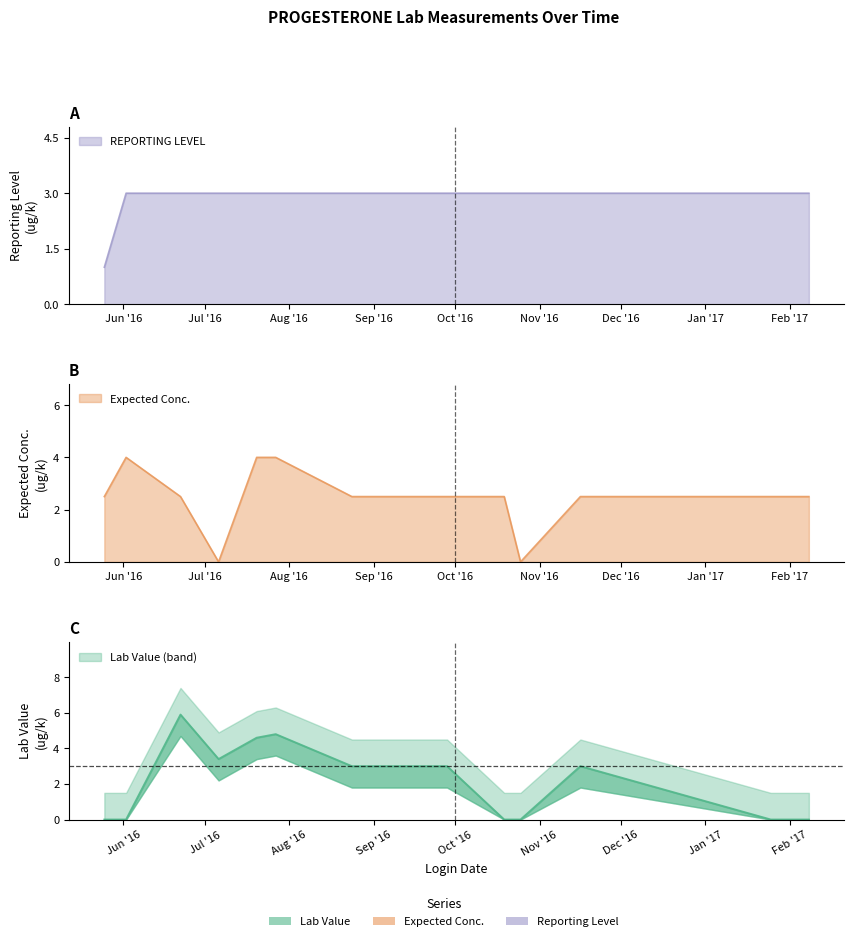

Reading right to left, transcribe all the data shown in this chart.

REPORTING LEVEL: 3.0	3.0	3.0	3.0	3.0	3.0	3.0	3.0	3.0	3.0	3.0	3.0	3.0	1.0
Expected Conc.: 2.5	2.5	2.5	0.0	2.5	2.5	2.5	2.5	4.0	4.0	0.0	2.5	4.0	2.5
Lab Value: 0.0	0.0	3.0	0.0	0.0	3.0	3.0	3.0	4.8	4.6	3.4	5.9	0.0	0.0